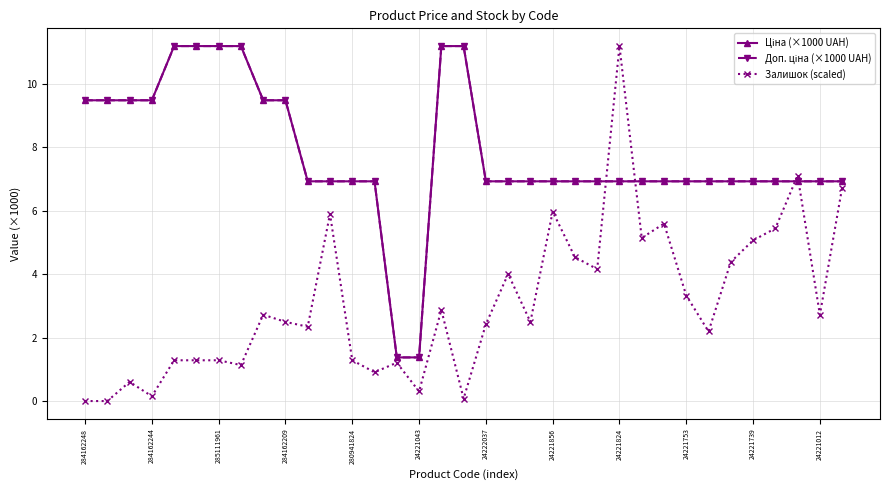

At how many categories does at least one series exceed 8?

13